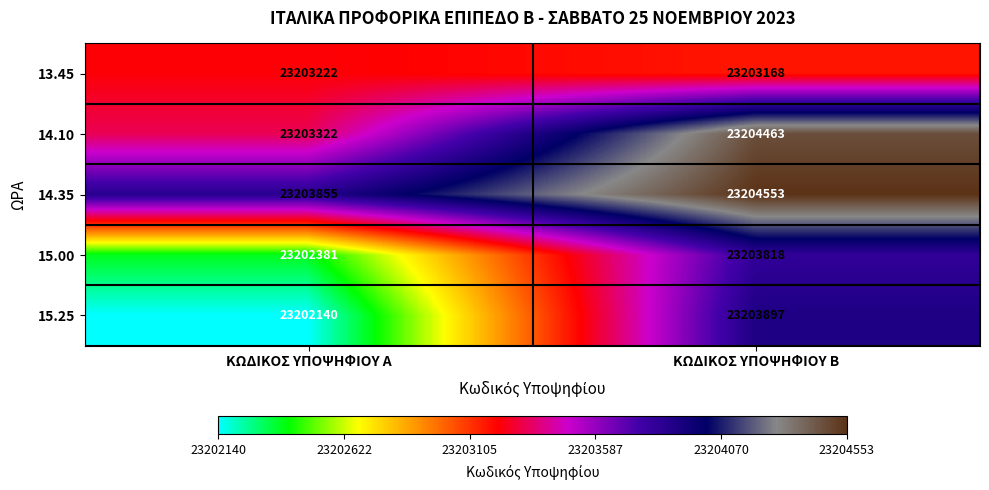

Read the 14.35 value at ΚΩΔΙΚΟΣ ΥΠΟΨΗΦΙΟΥ Β, to the nearest 100.

23204600